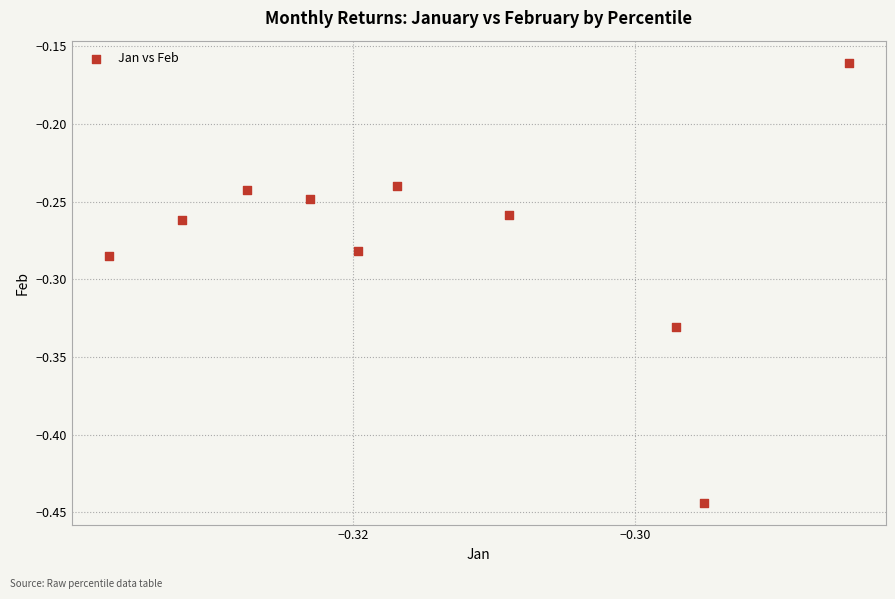

What is the range of Y values (max minus min)?

0.3